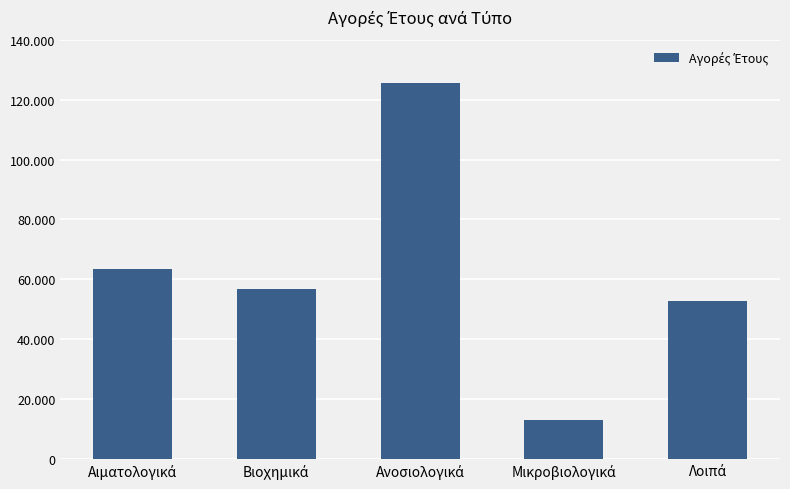

Rank the categories by value from lowest to highest.

Μικροβιολογικά, Λοιπά, Βιοχημικά, Αιματολογικά, Ανοσιολογικά